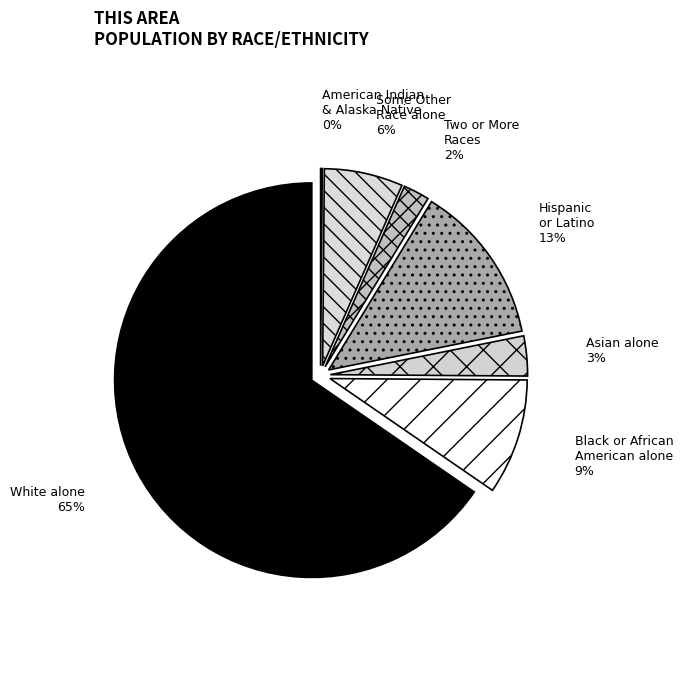

Which category accounts for the majority?

White alone